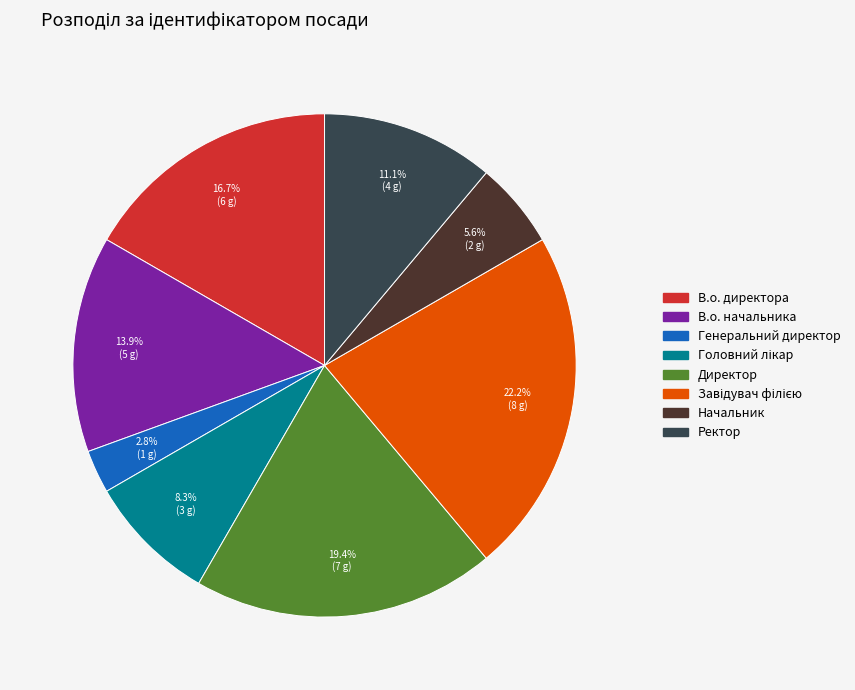

To the nearest percent, what percentage of the pie is Ректор?

11%